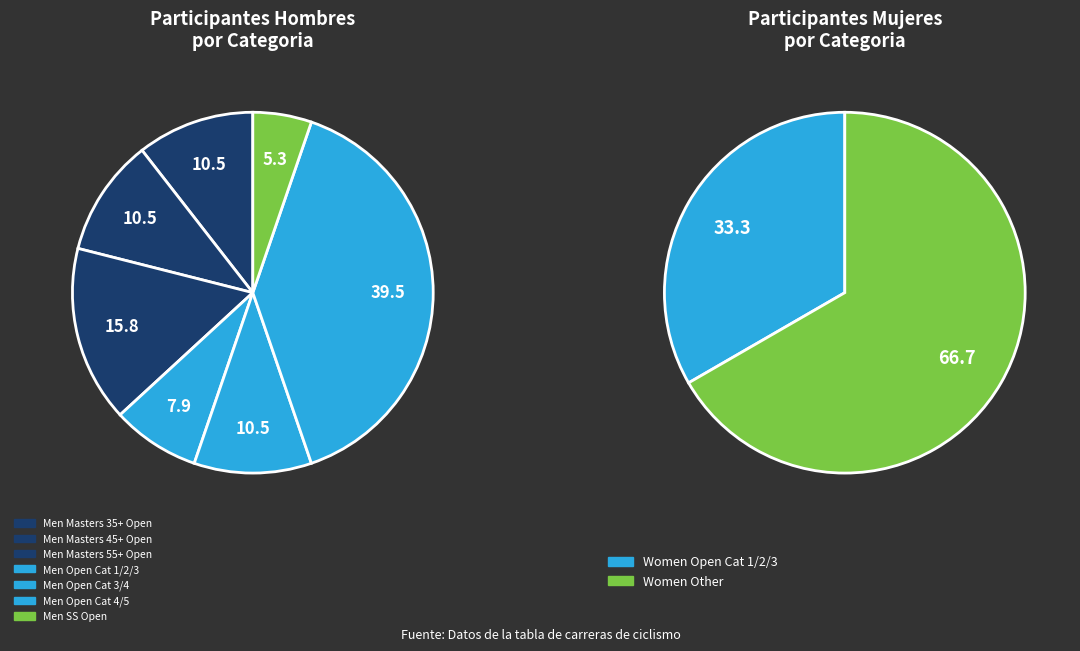

Which category has the biggest portion of the pie?

Men Open Cat 4/5